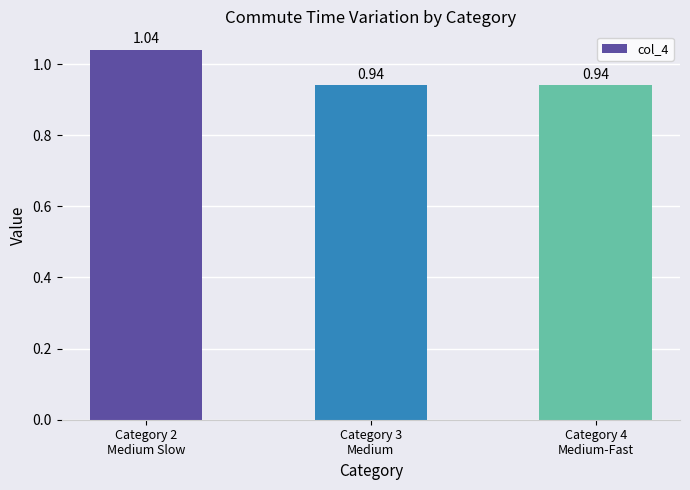

What is the sum of all values?

2.9